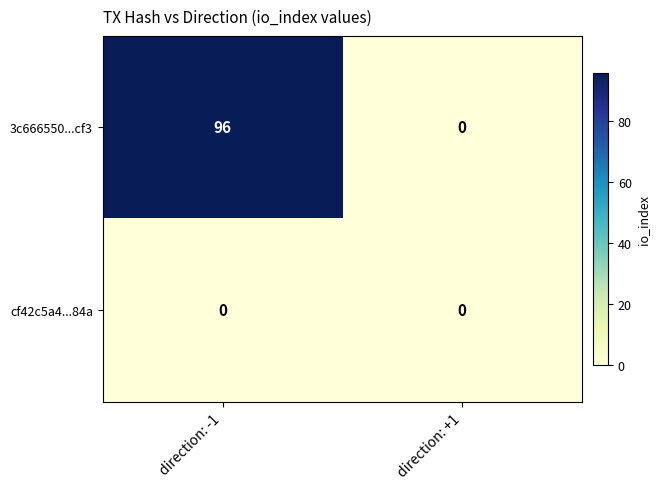

What is the greatest value displayed?

96